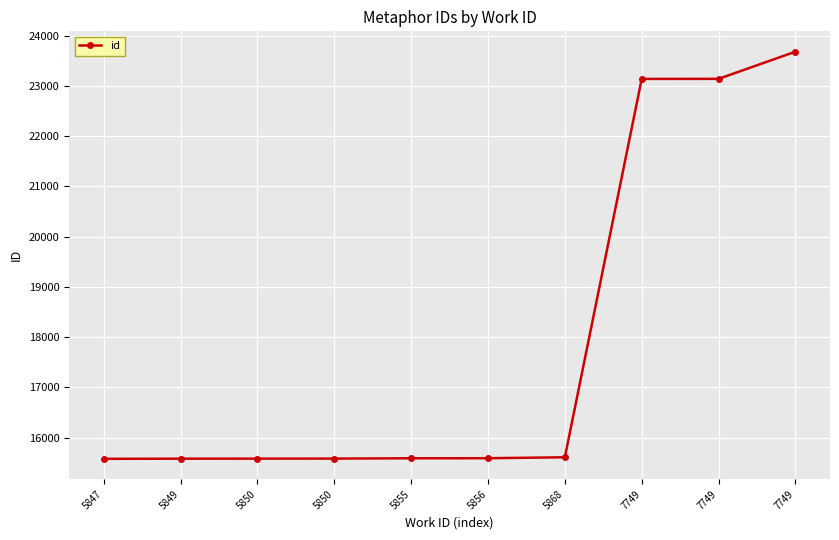

Which label corresponds to the smallest value in the chart?

5847